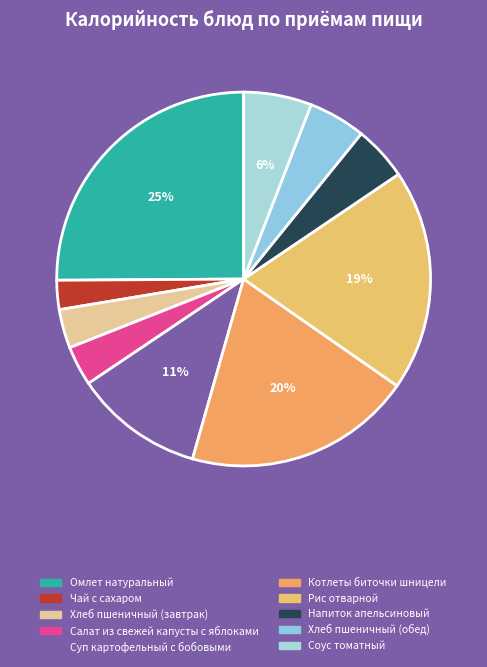

Between Омлет натуральный and Чай с сахаром, which is larger?

Омлет натуральный